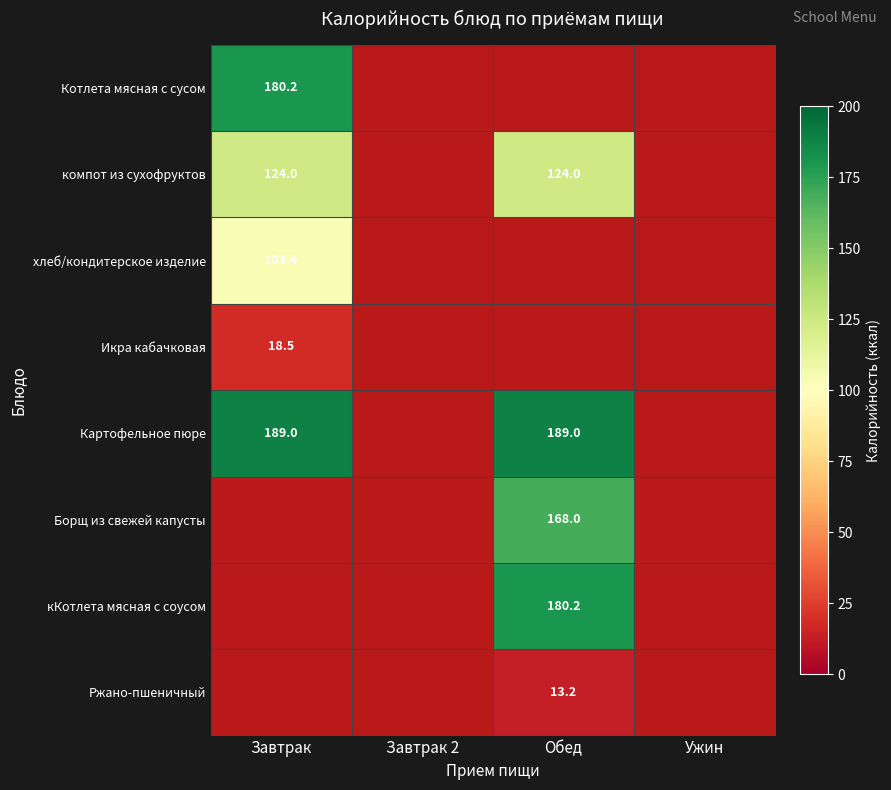

The value of компот из сухофруктов at Обед is 124.0. True or false?

True